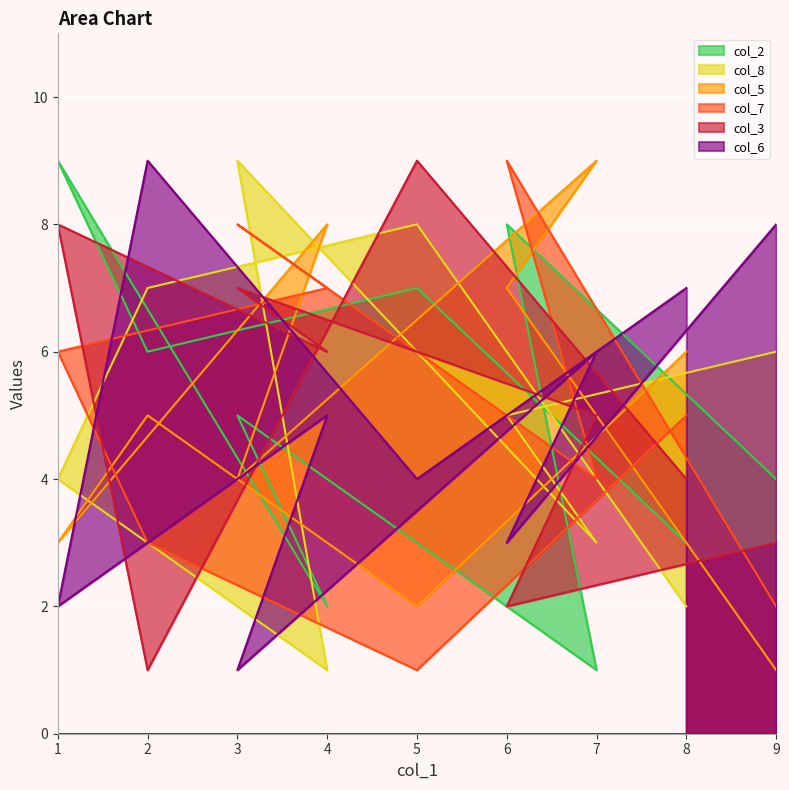

What is the maximum value for col_6?

9